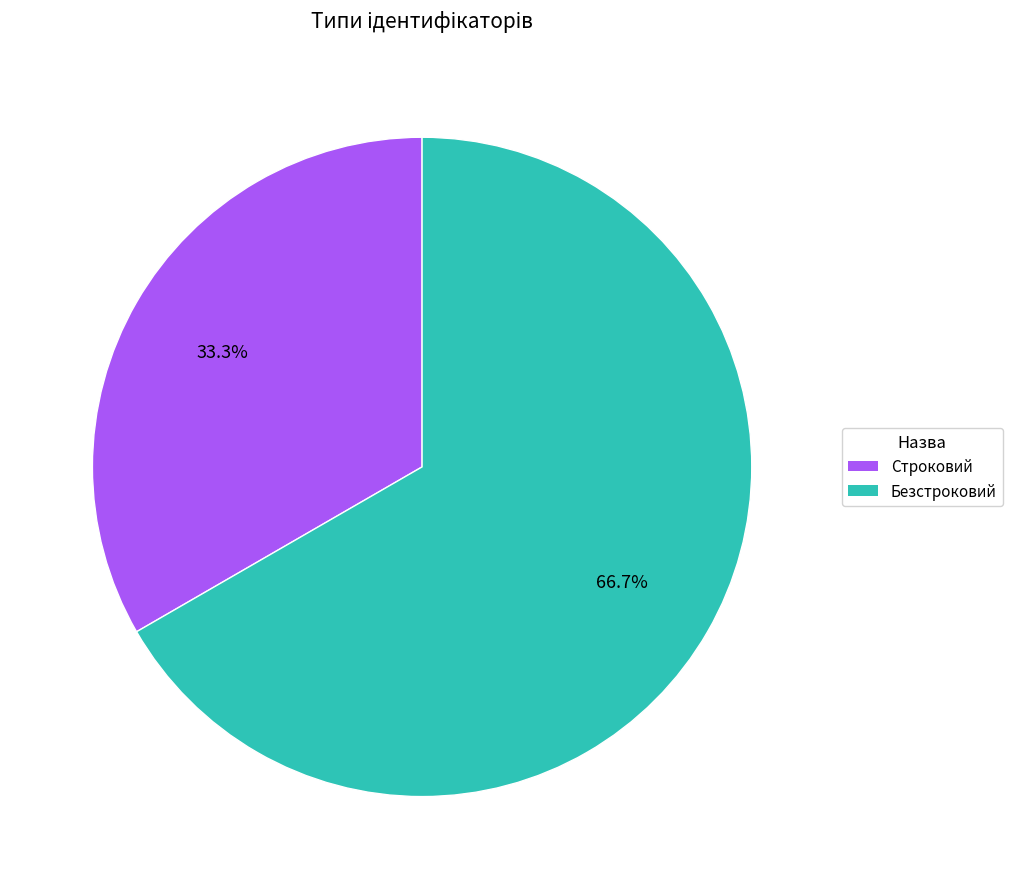

Count the number of slices in the pie.

2